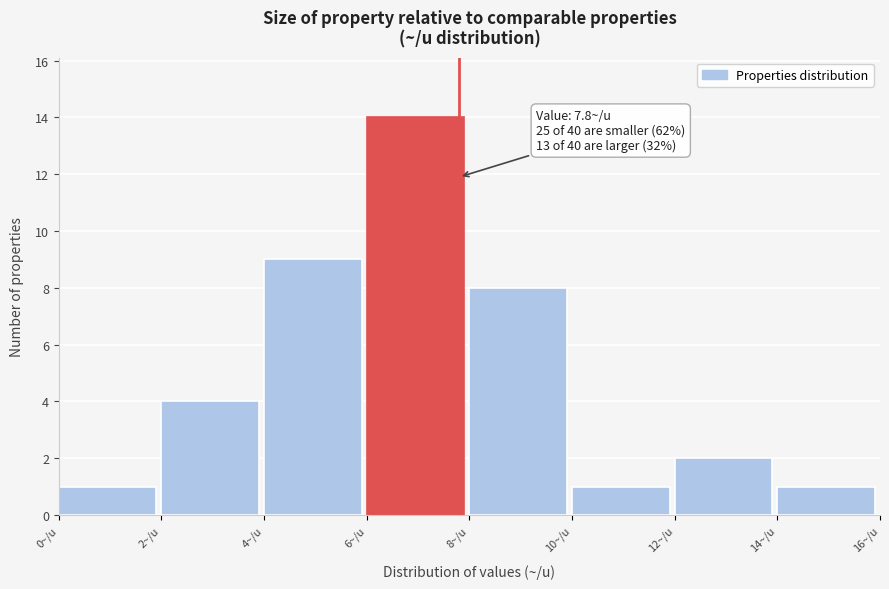

Which range on the x-axis has the tallest bar?

6 to 8